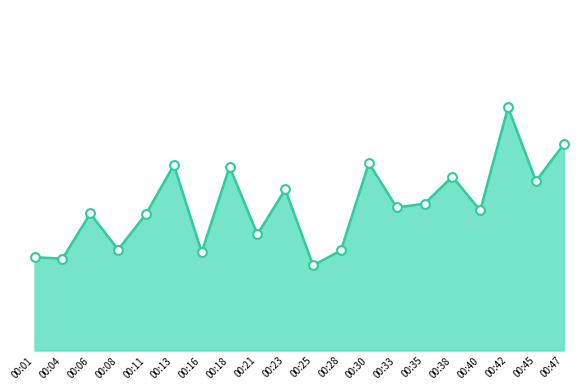

Between 00:35 and 00:06, which is larger?

00:35